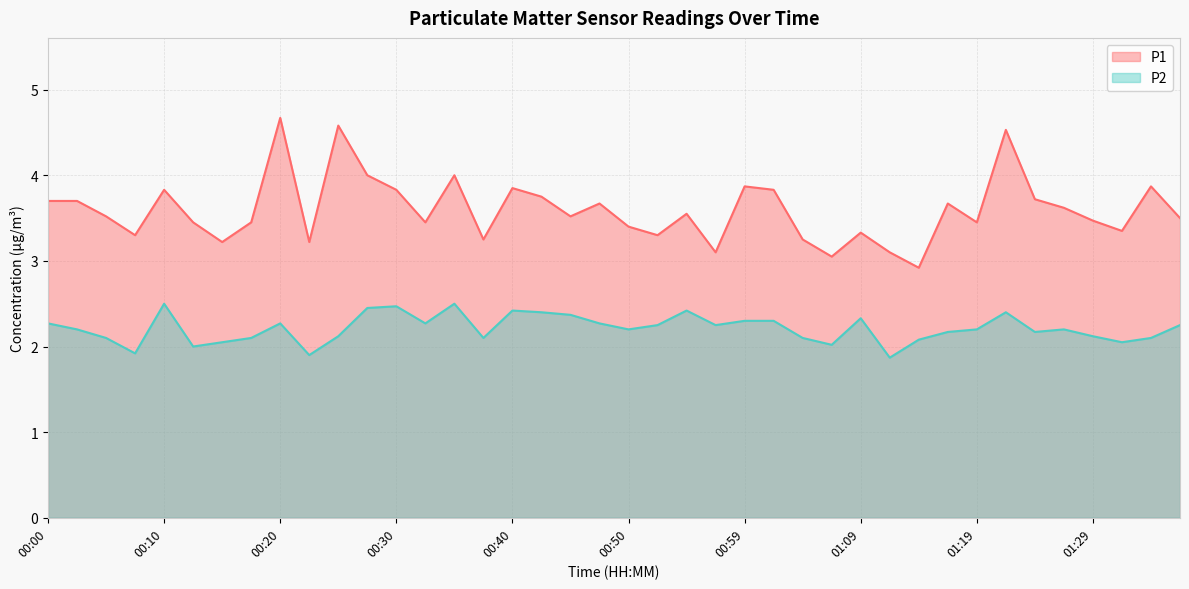

At which category does P1 reach its first local valley?

00:07